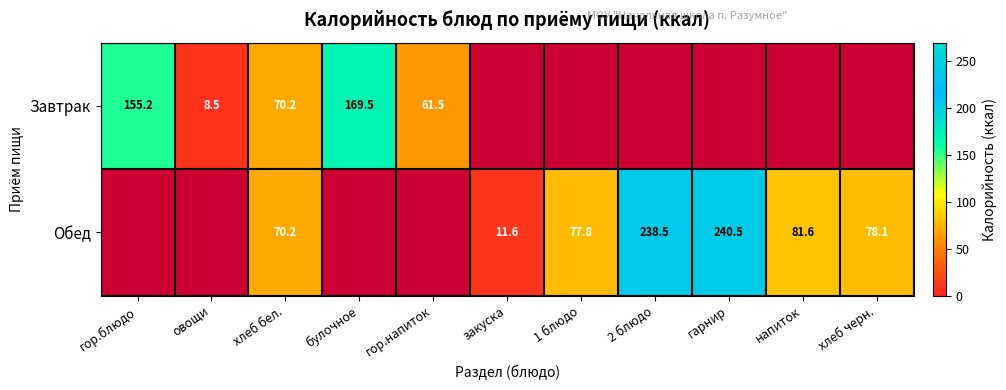

At which category is the sum across all series the highest?

хлеб бел.